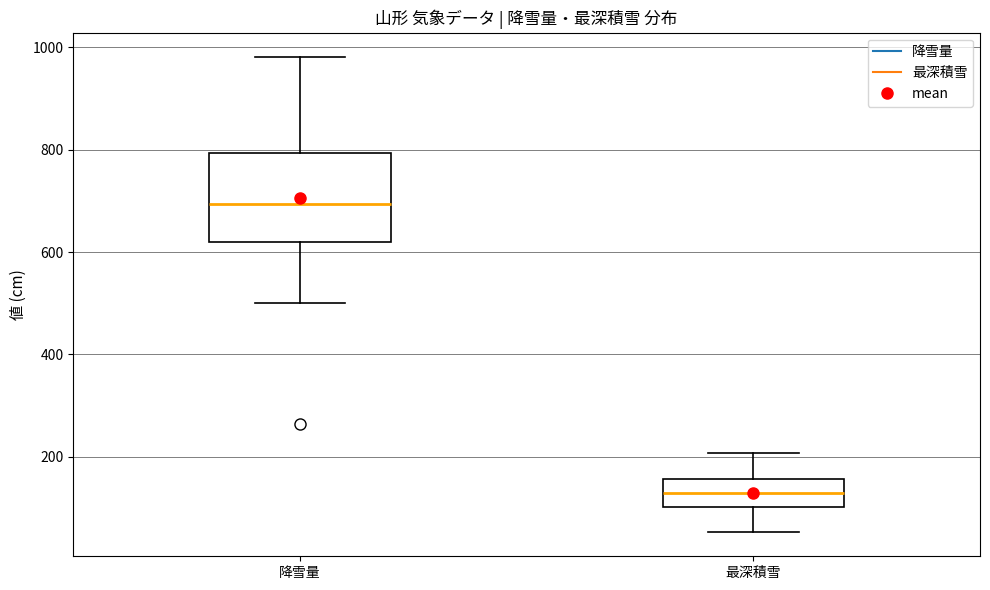

Reading left to right, transcribe this box plot: for each box, give where its median line is, the range the box spans, and where its two whiskers end, as read against the y-axis. The values are not printed on the chart, so give them approximately, as read against the axis.

降雪量: median 700, box 620 to 800, whiskers 500 to 980
最深積雪: median 140, box 100 to 160, whiskers 60 to 200